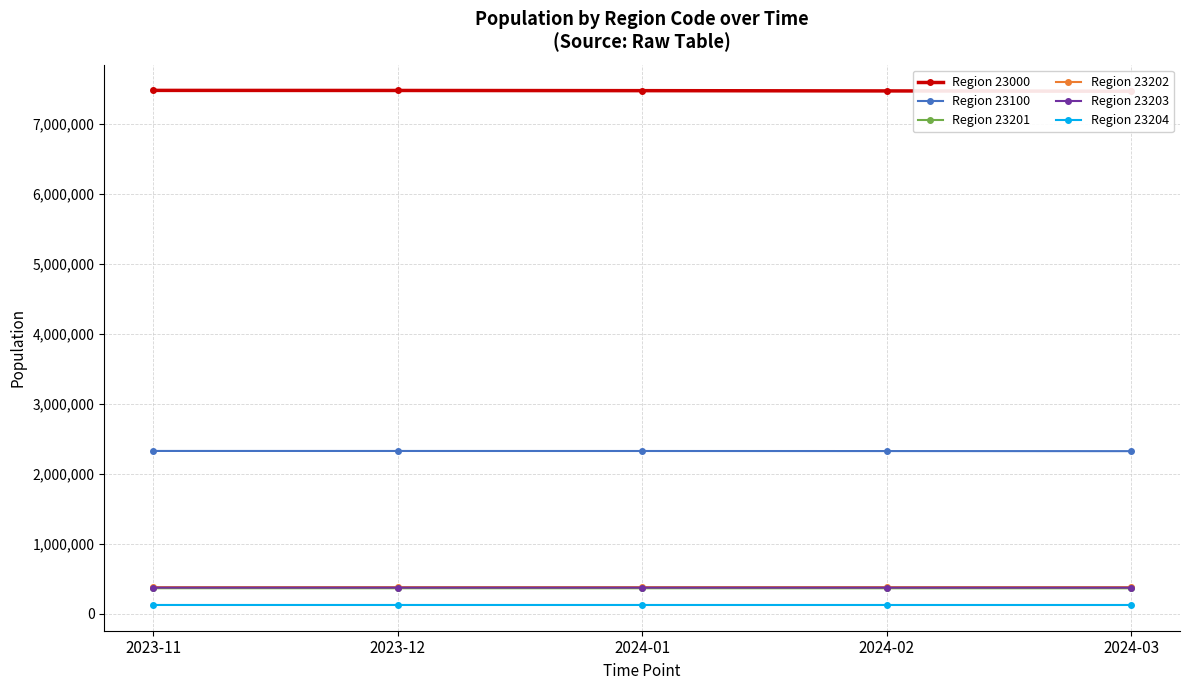

How many Region 23204 values are between 125986 and 126141?

3